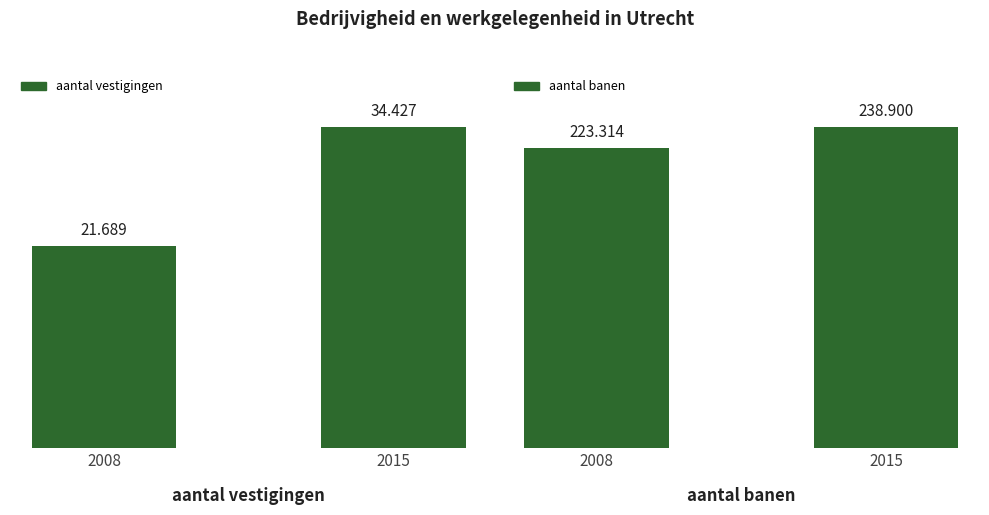

How many values in the aantal vestigingen series are below 34427?

1